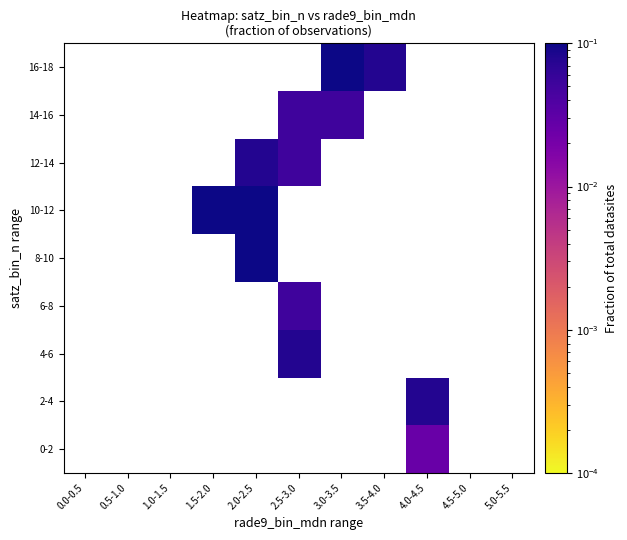

List the series in order of their peak value, lowest first.

0-2, 2-4, 4-6, 6-8, 8-10, 10-12, 12-14, 14-16, 16-18